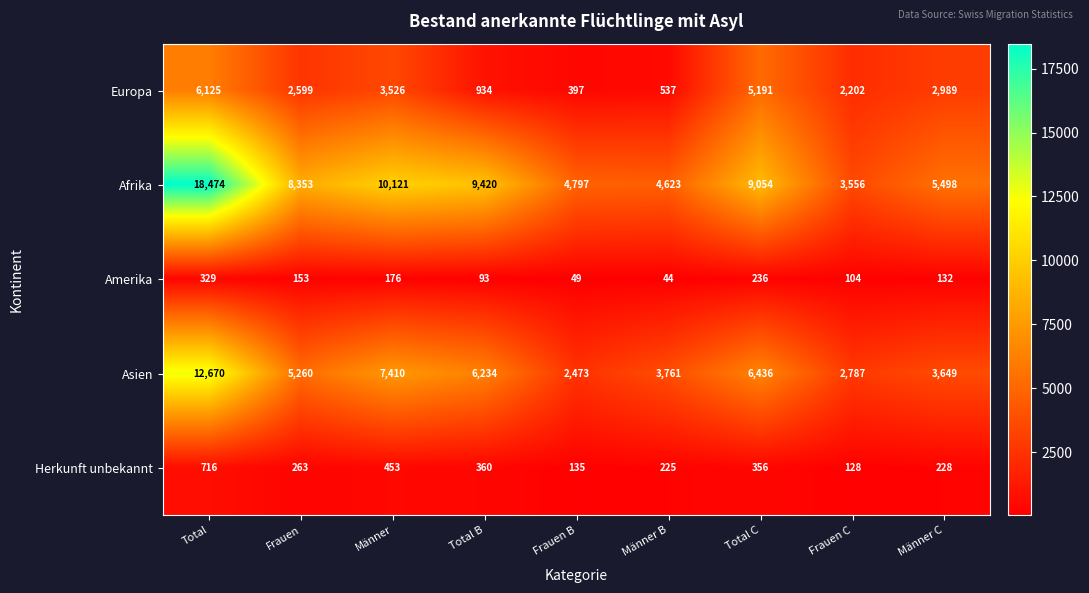

List the labels in order of Europa value, largest first.

Total, Total C, Männer, Männer C, Frauen, Frauen C, Total B, Männer B, Frauen B